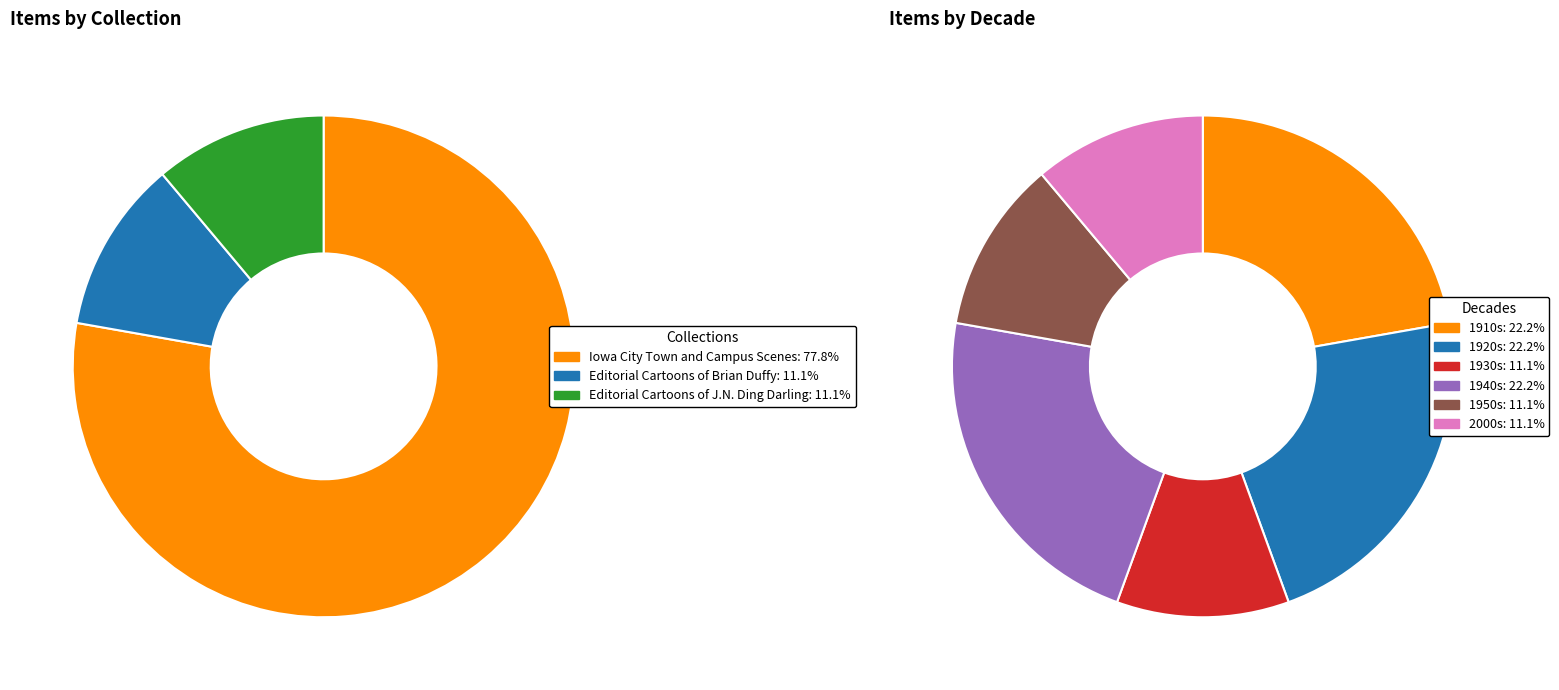

The Editorial Cartoons of Brian Duffy slice represents 11% of the pie. True or false?

False